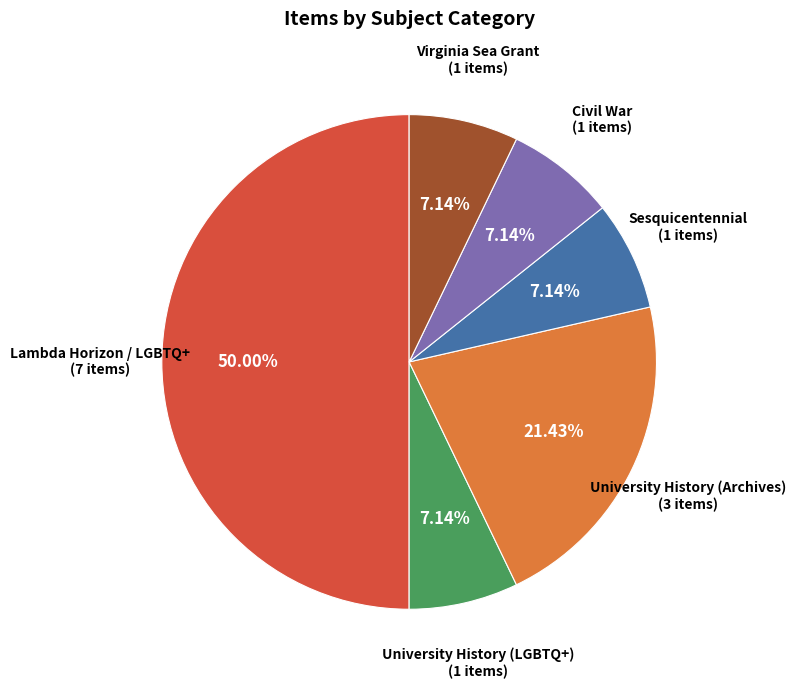

How many segments does this pie chart have?

6